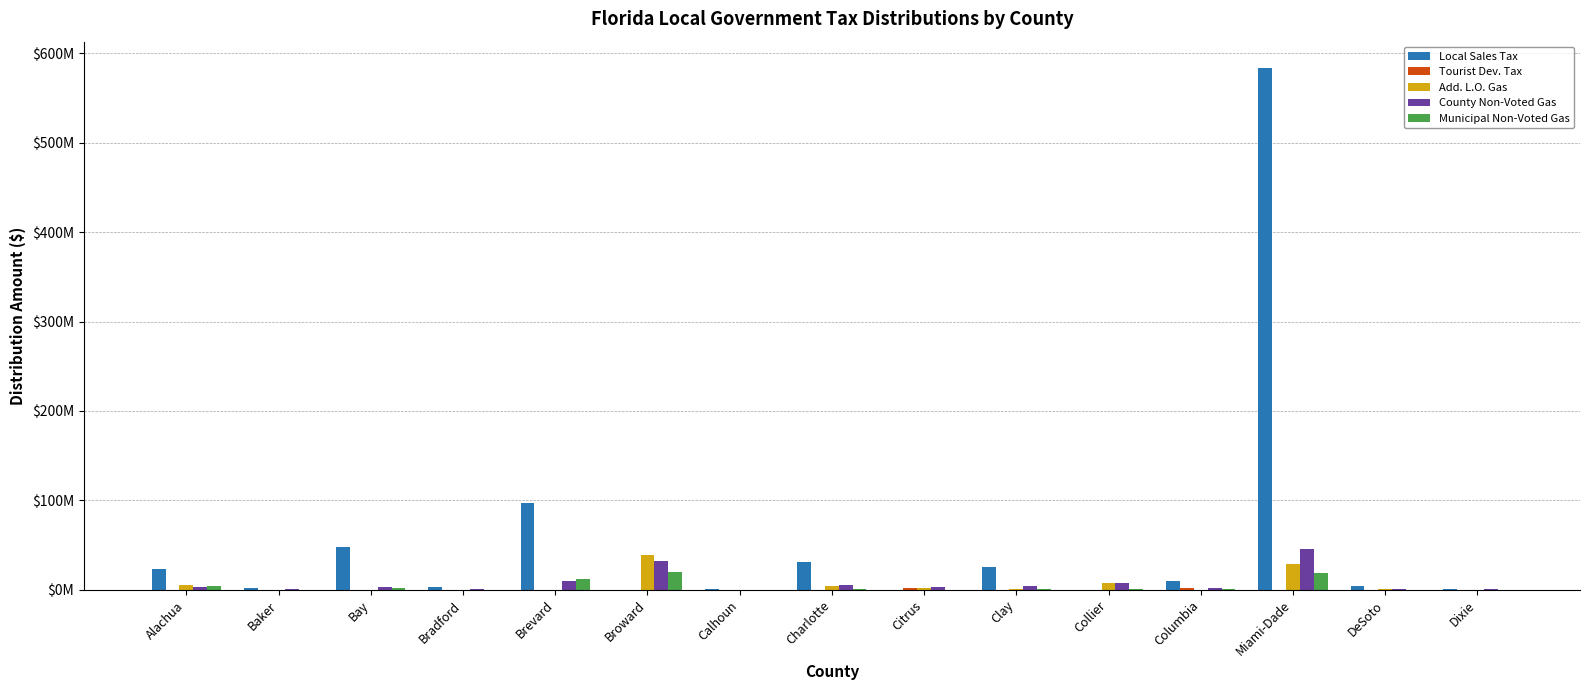

True or false: County Non-Voted Gas has a value of 1048306.8 at DeSoto.

False